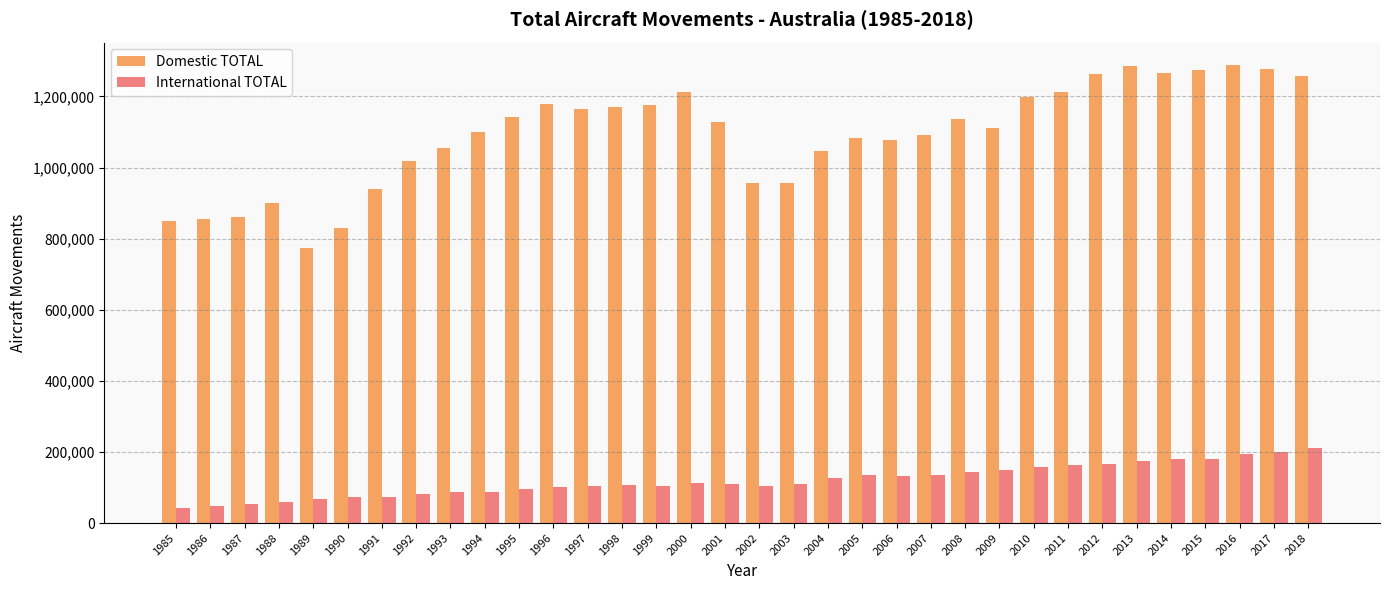

Rank the series by their maximum value, from lowest to highest.

International TOTAL, Domestic TOTAL